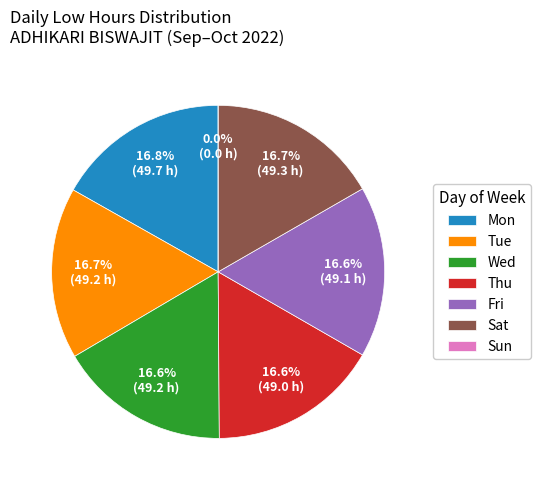

What is the largest slice in the pie chart?

3-Mon